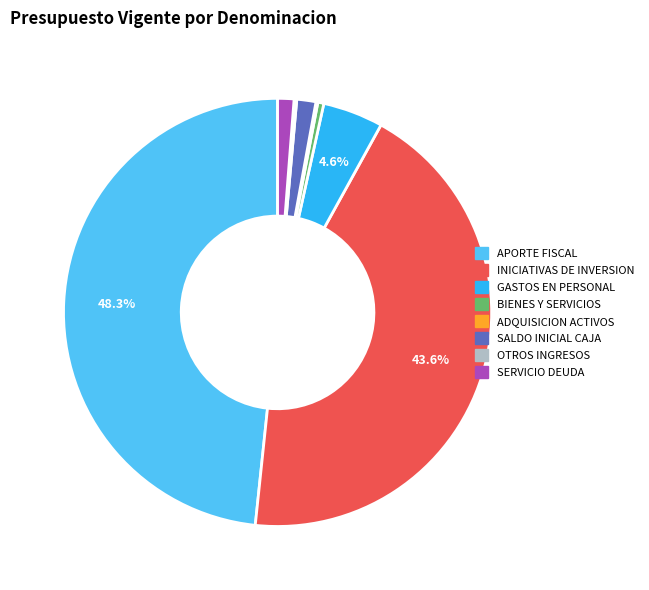

Approximately how many times larger is the value at GASTOS EN PERSONAL compared to BIENES Y SERVICIOS?

10.0